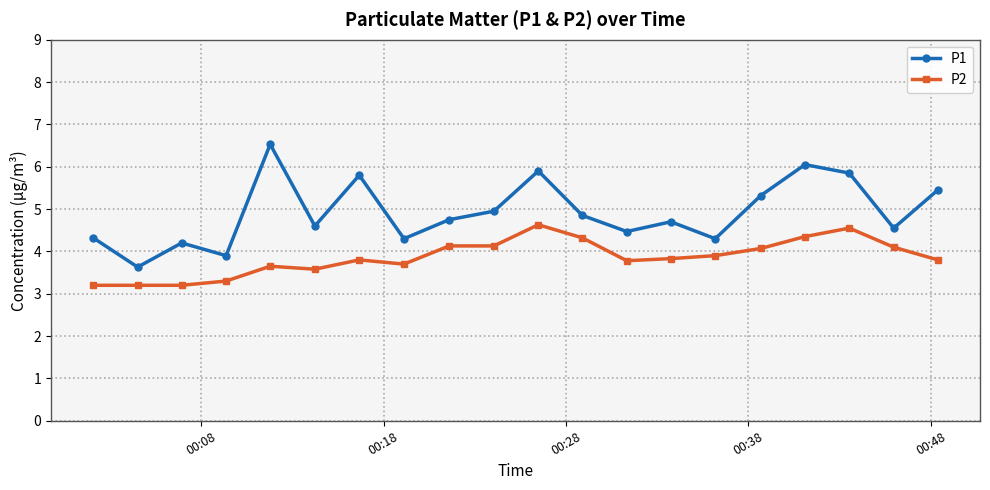

True or false: P1 and P2 intersect in this chart.

False